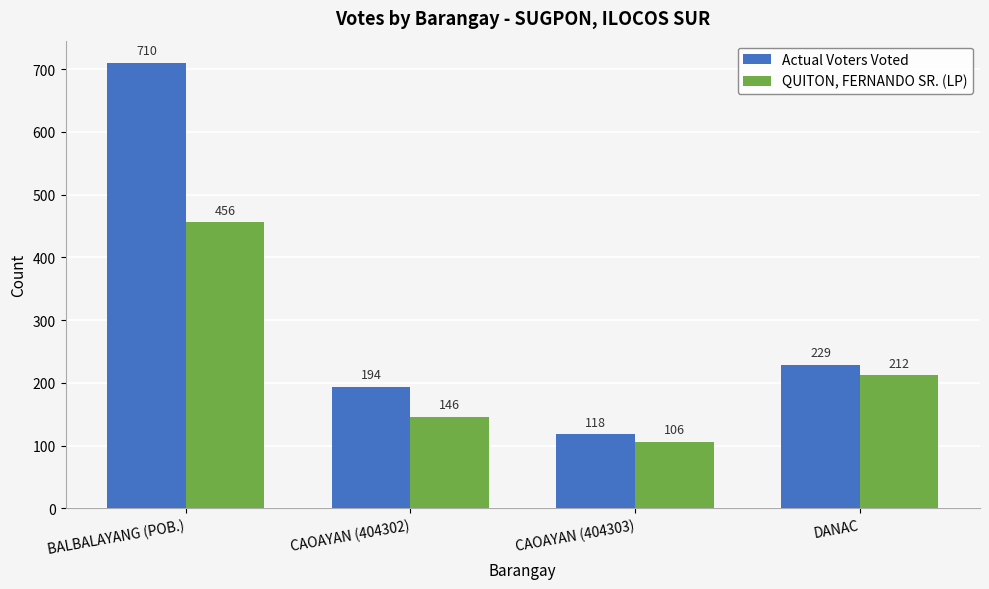

Between BALBALAYANG (POB.) and DANAC, which series saw the biggest shift?

Actual Voters Voted